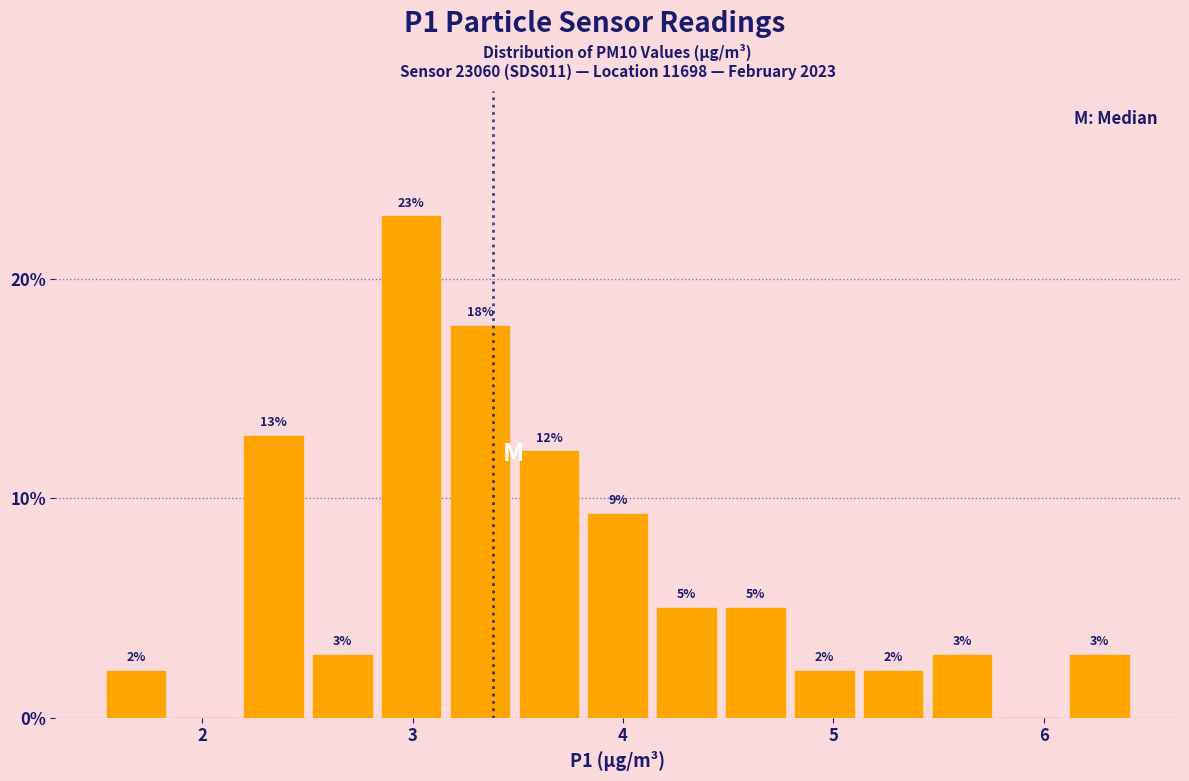

Read against the x-axis, roughly where is the centre of the tallest bar?

3.0